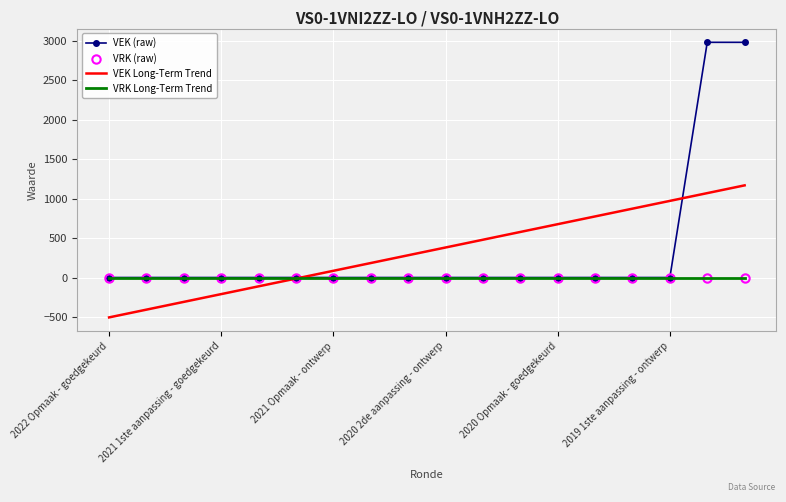

Rank the categories by VRK Long-Term Trend value from lowest to highest.

2022 Opmaak - goedgekeurd, 2021 1ste aanpassing - goedgekeurd, 2021 Opmaak - ontwerp, 2020 2de aanpassing - ontwerp, 2020 Opmaak - goedgekeurd, 2019 1ste aanpassing - ontwerp, 6, 7, 8, 9, 10, 11, 12, 13, 14, 15, 16, 17